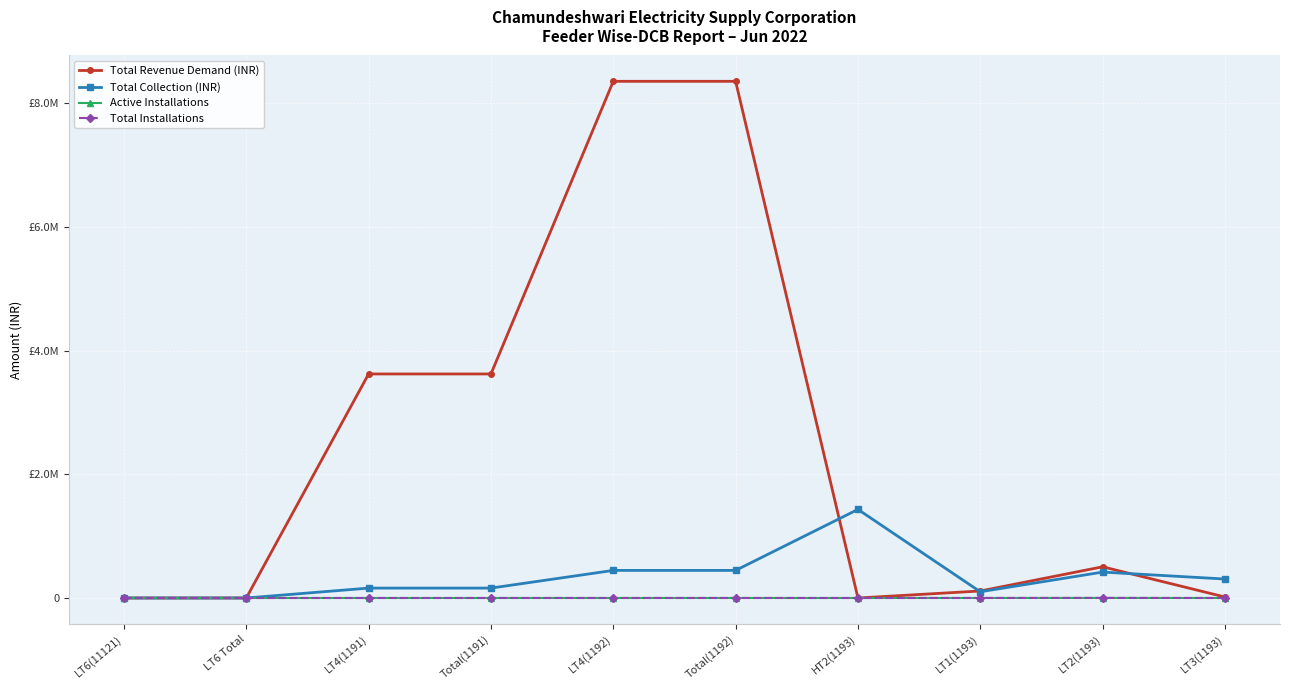

True or false: Total Collection (INR) and Active Installations cross at least once.

False